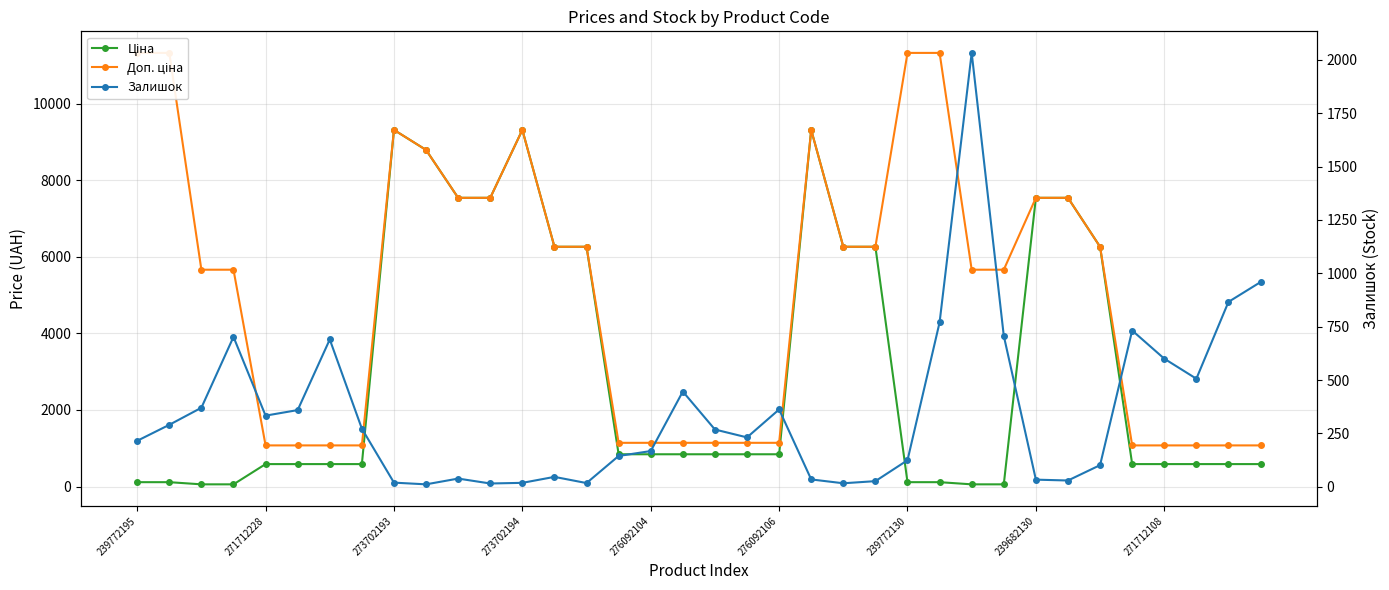

Which series has the largest total across all categories?

Доп. ціна